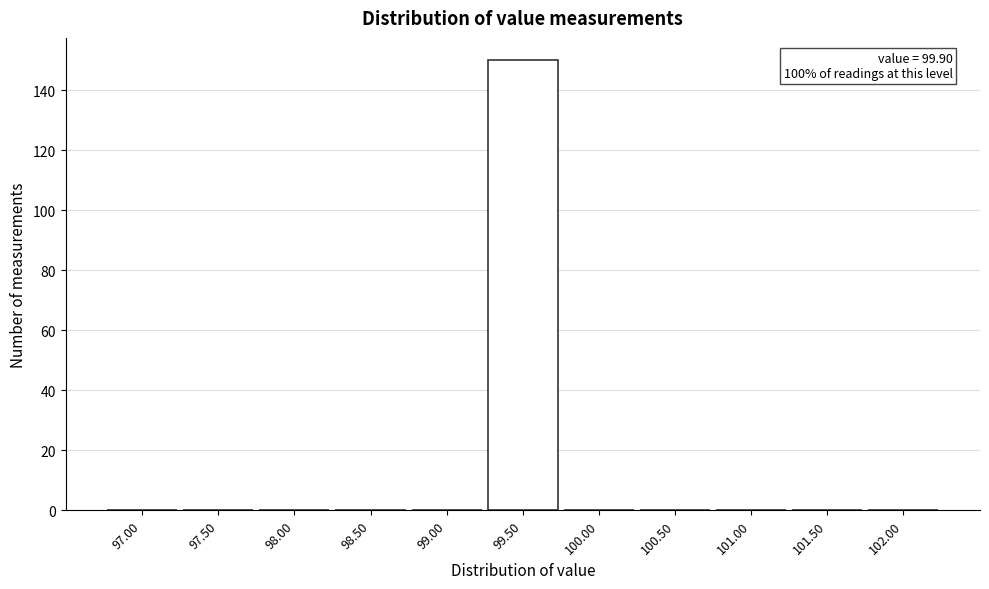

Reading left to right, extract all data points from this chart.

97.00=0	97.50=0	98.00=0	98.50=0	99.00=0	99.50=150	100.00=0	100.50=0	101.00=0	101.50=0	102.00=0